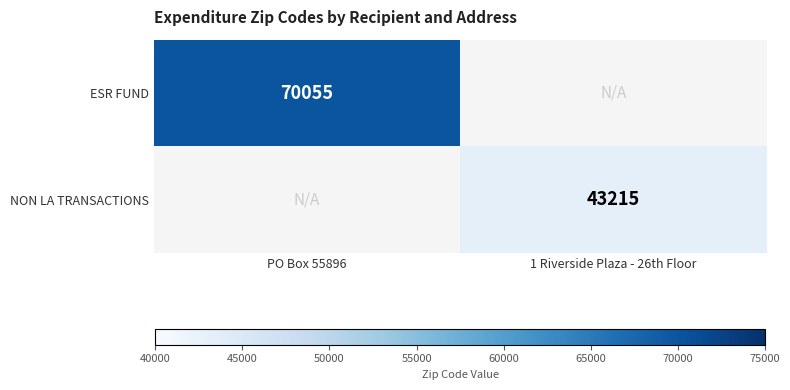

True or false: NON LA TRANSACTIONS has a value of 71394 at 1 Riverside Plaza - 26th Floor.

False